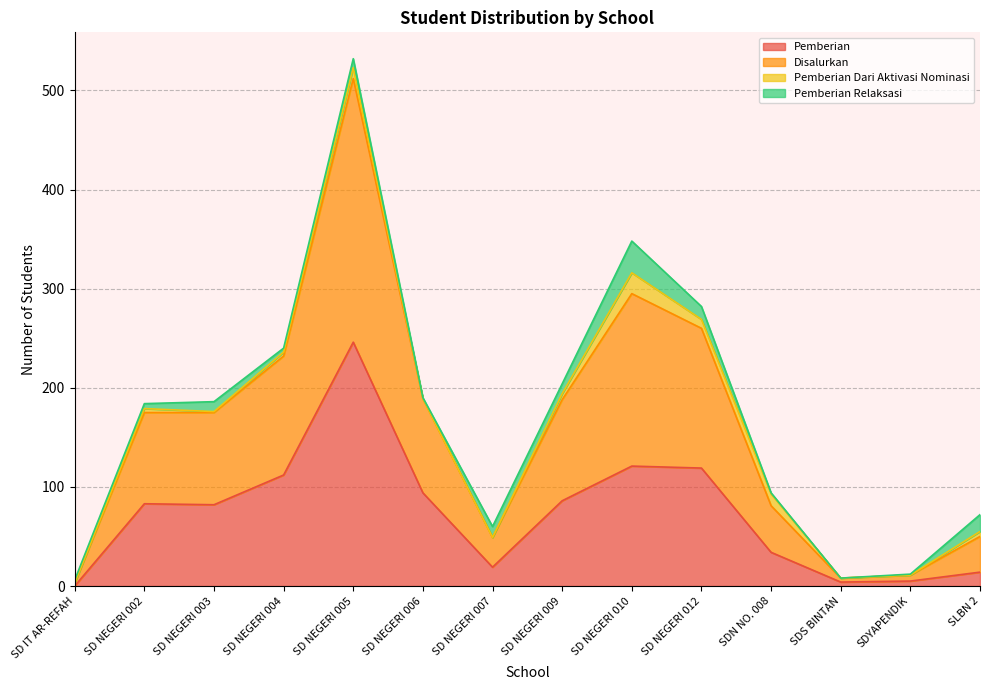

At which category does the chart reach its minimum across all series?

SD IT AR-REFAH